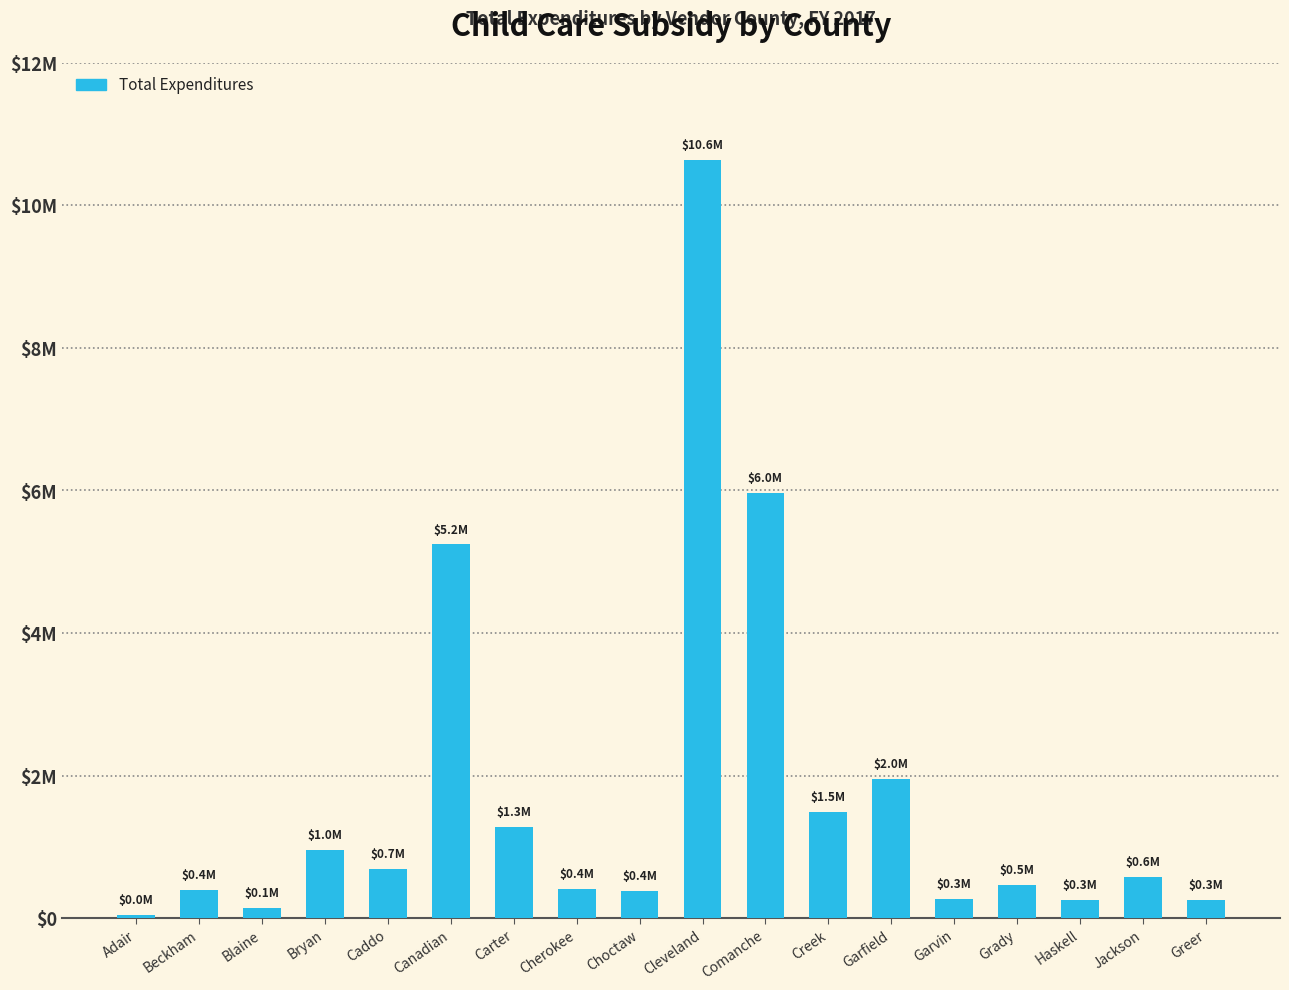

What is the difference between the maximum and minimum values?

10593198